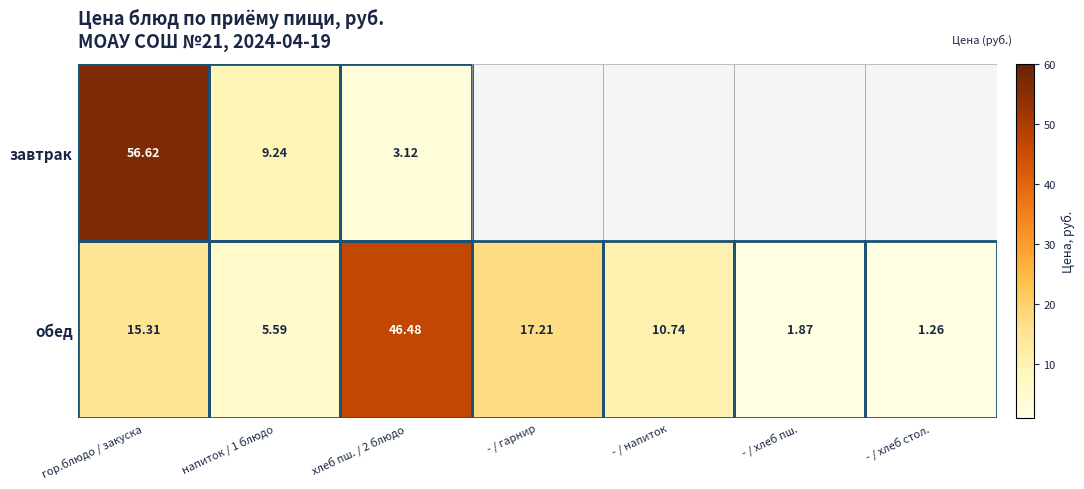

Rank the series at хлеб пш. / 2 блюдо from highest to lowest value.

обед, завтрак